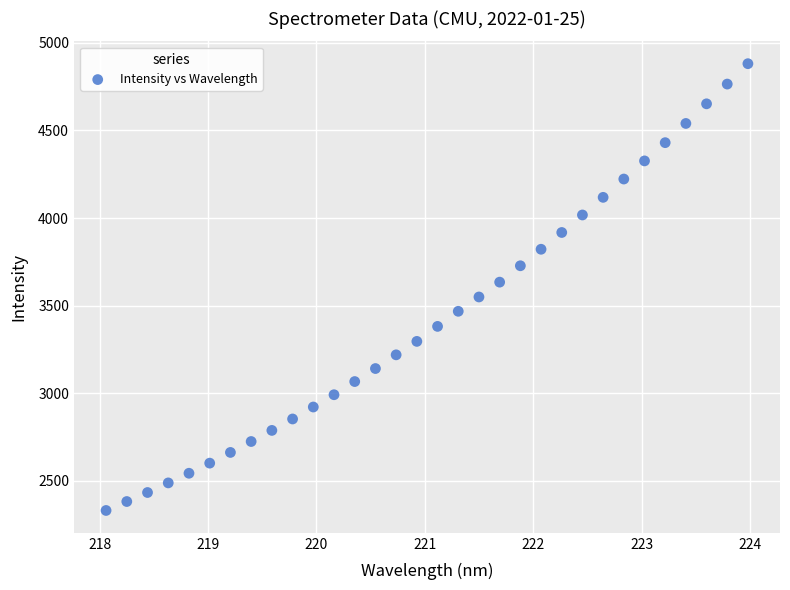

What is the range of X values (max minus min)?

5.9